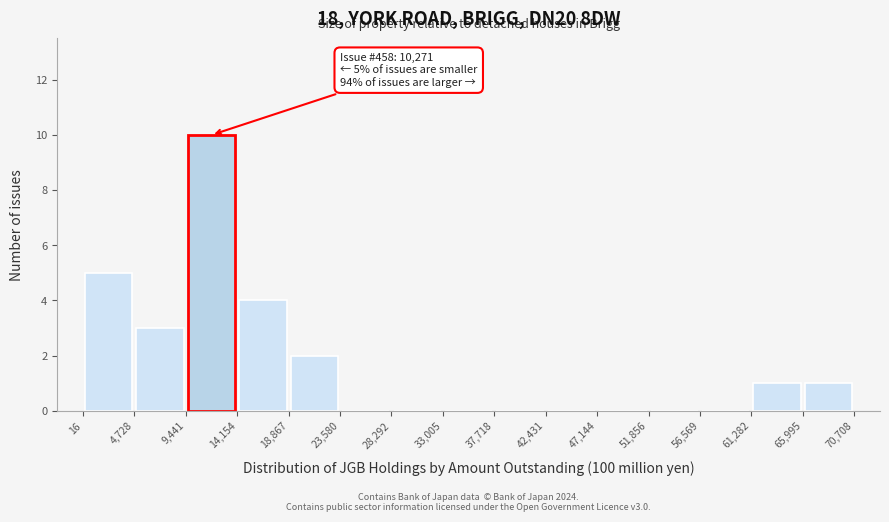

Over which range of the x-axis is the bar tallest?

9,441 to 14,154